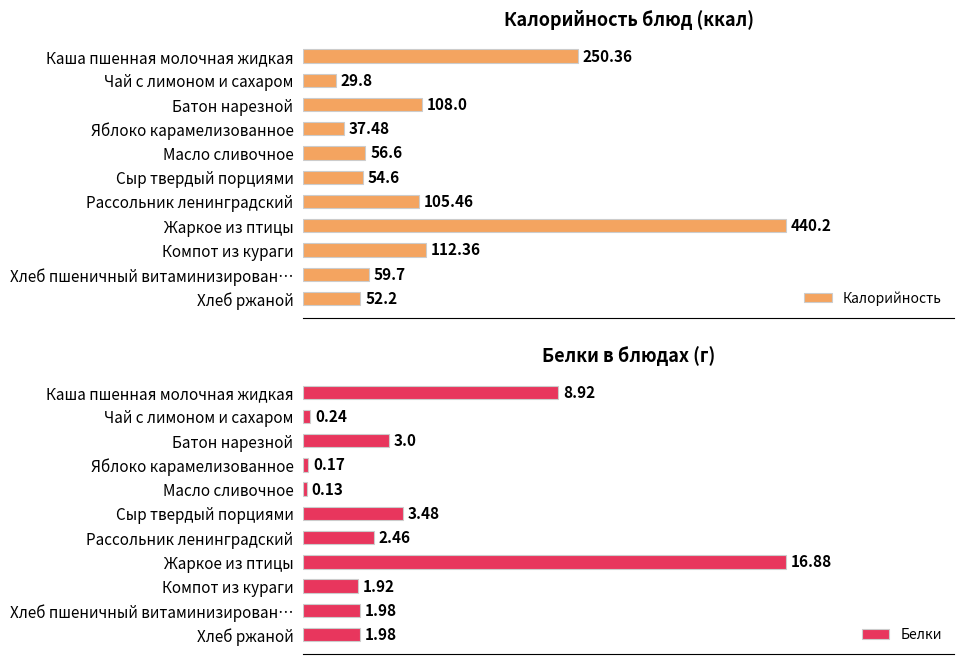

Where is Белки nearest to the value 8?

Каша пшенная молочная жидкая